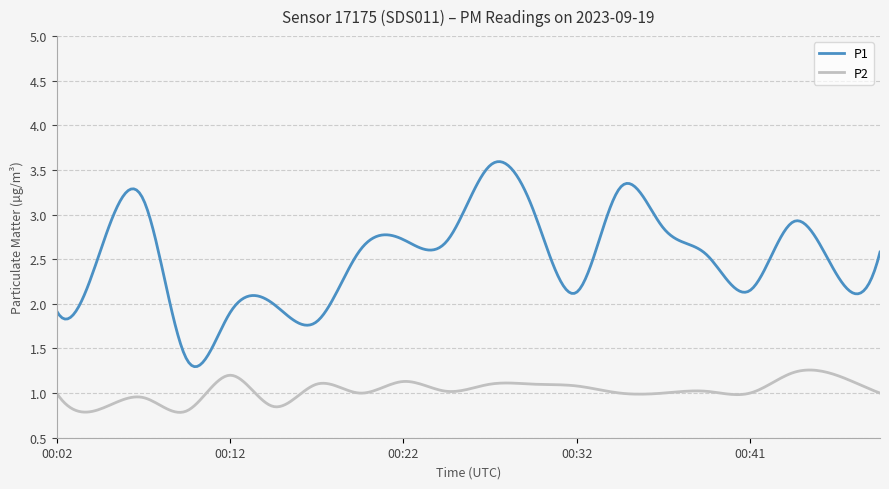

Which series has the largest range (max minus min)?

P1